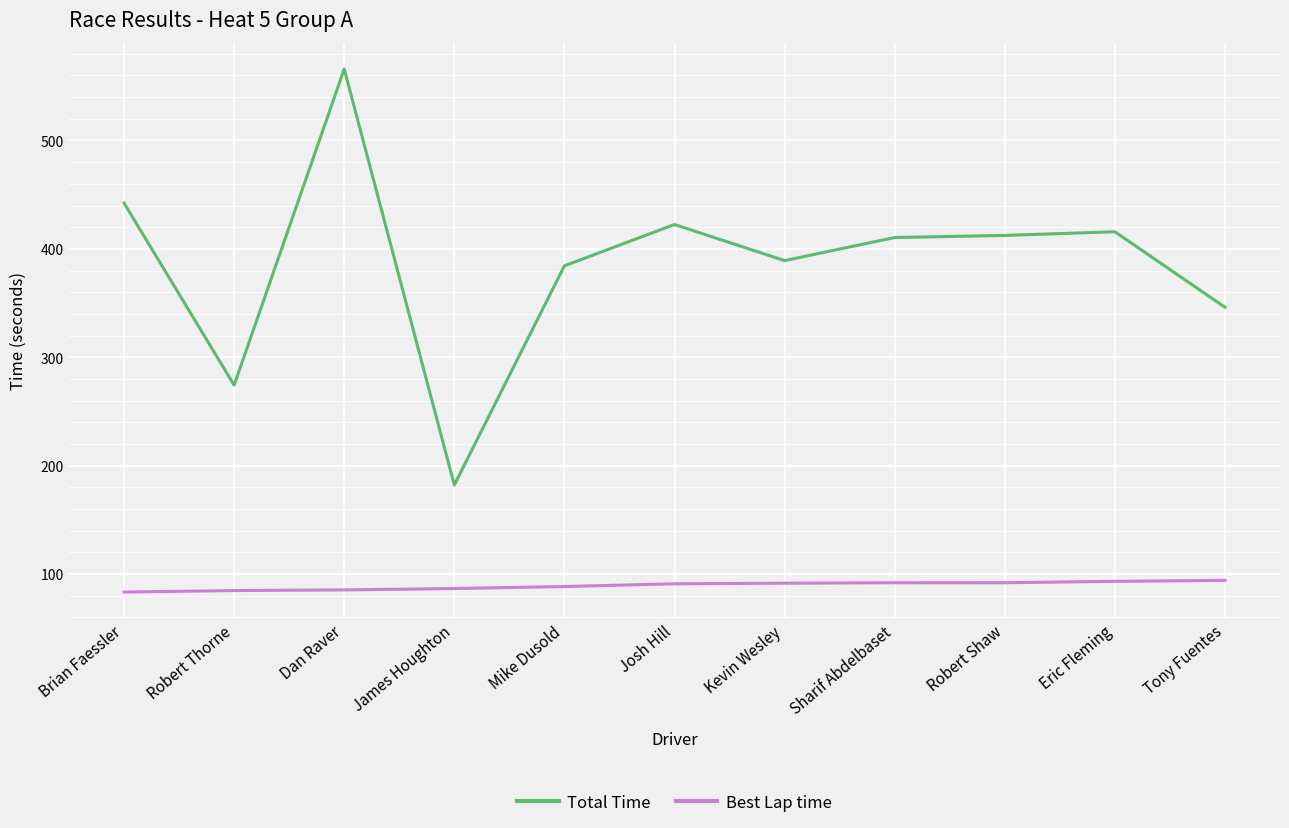

At which label does Best Lap time first exceed 91?

Josh Hill